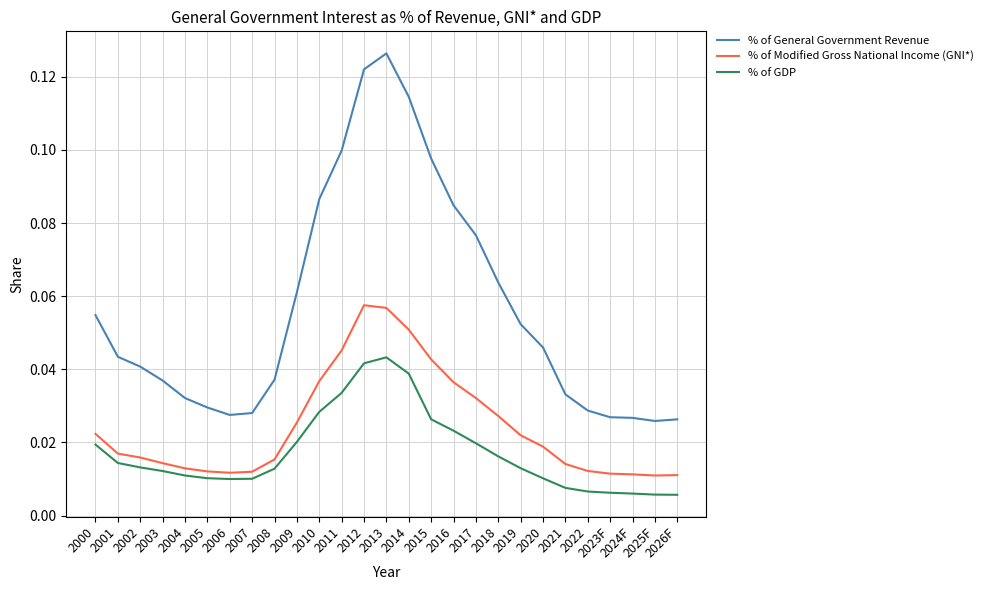

Count the % of GDP values in the range 0 to 1.

27